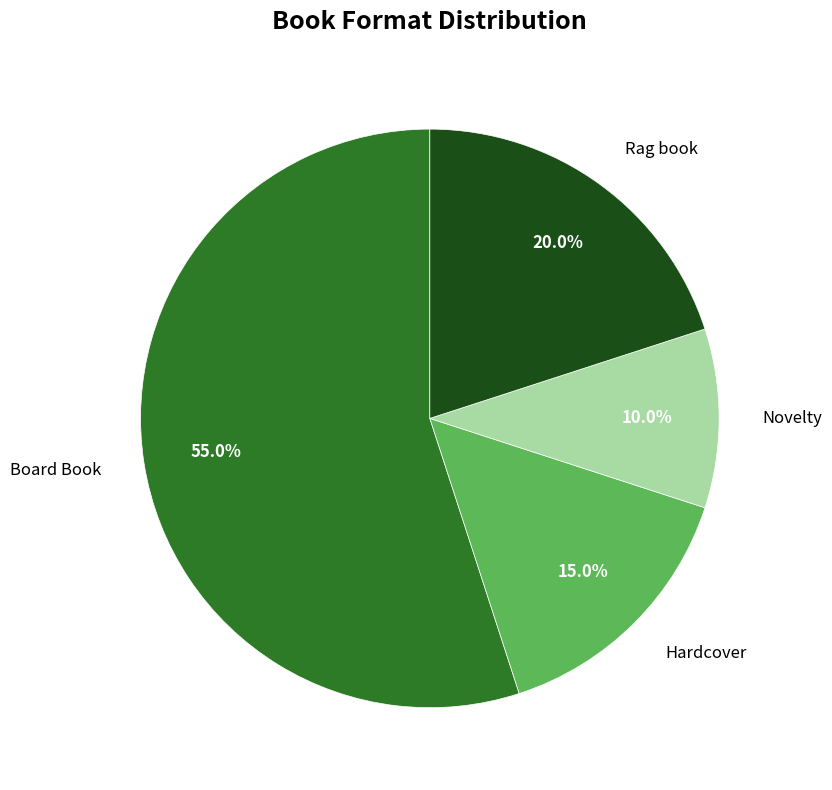

Which slice is the largest?

Board Book